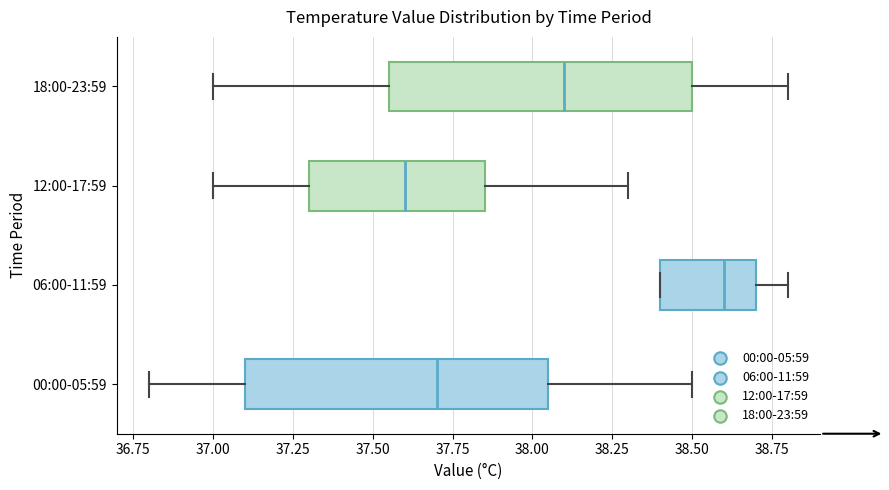

Reading bottom to top, read every box against the x-axis: the position of its median line, the range the box covers, and the ends of its whiskers. The values are not printed on the chart, so give them approximately, as read against the axis.

00:00-05:59: median 37.70, box 37.10 to 38.05, whiskers 36.80 to 38.50
06:00-11:59: median 38.60, box 38.40 to 38.70, whiskers 38.40 to 38.80
12:00-17:59: median 37.60, box 37.30 to 37.85, whiskers 37.00 to 38.30
18:00-23:59: median 38.10, box 37.55 to 38.50, whiskers 37.00 to 38.80